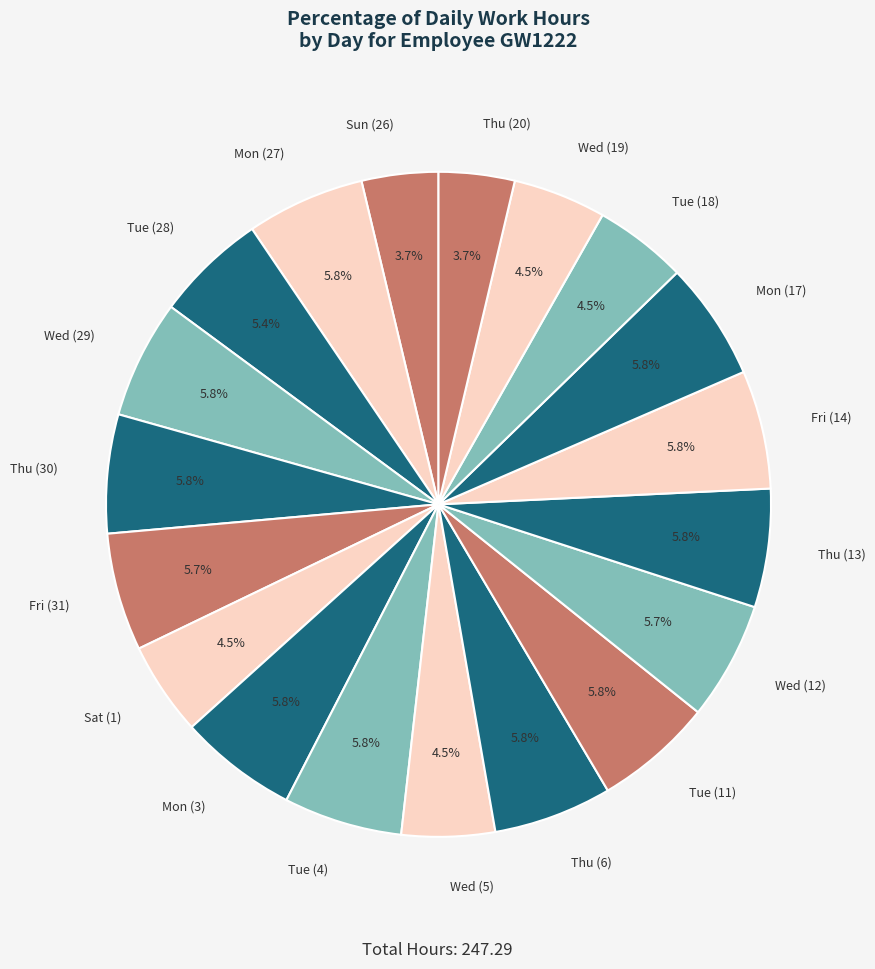

To the nearest percent, what is the average slice percentage?

5%